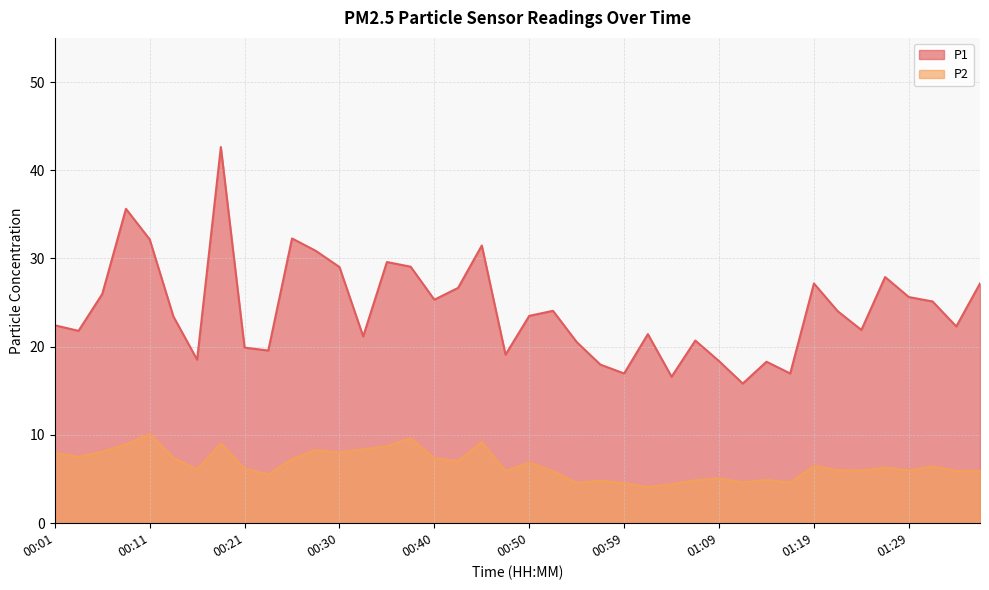

What is the total value across all series at 00:59?

21.5